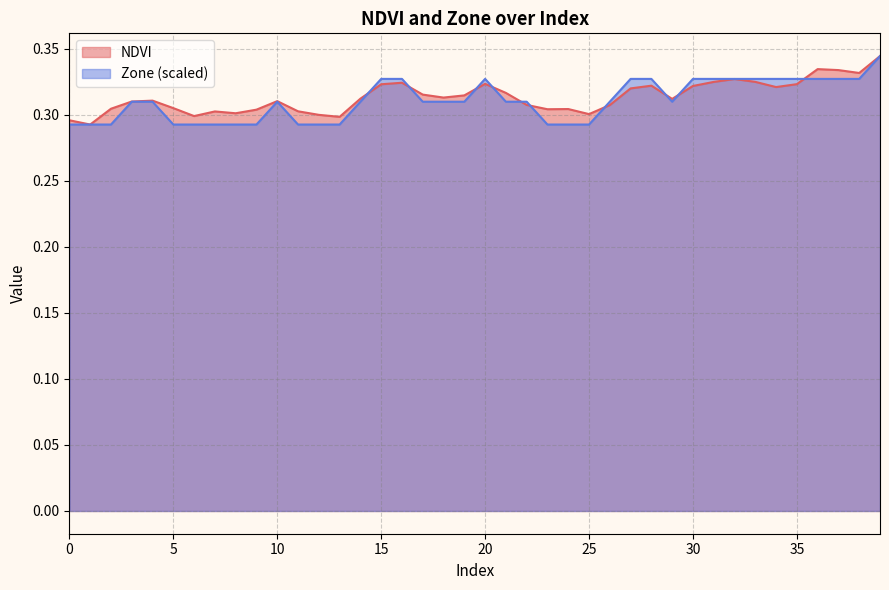

True or false: NDVI and Zone intersect in this chart.

True